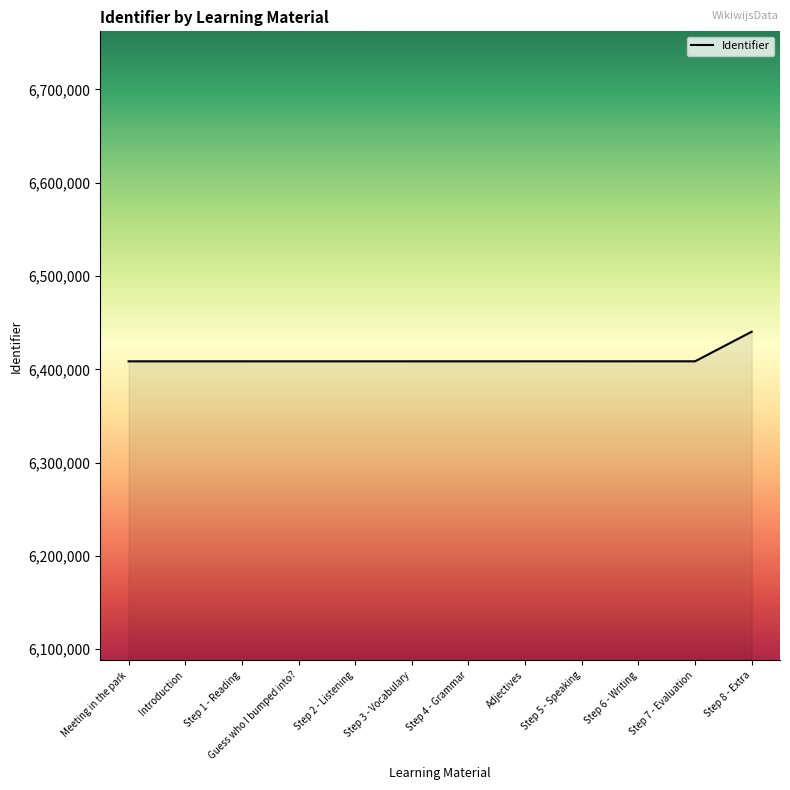

What is the change in value from Meeting in the park to Step 5 - Speaking?

+16